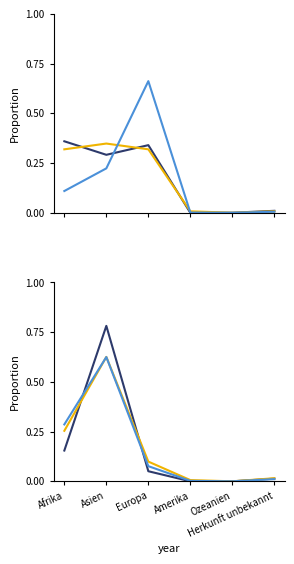

Which category has the highest value in the Total Personen im Asylprozess series?

Europa